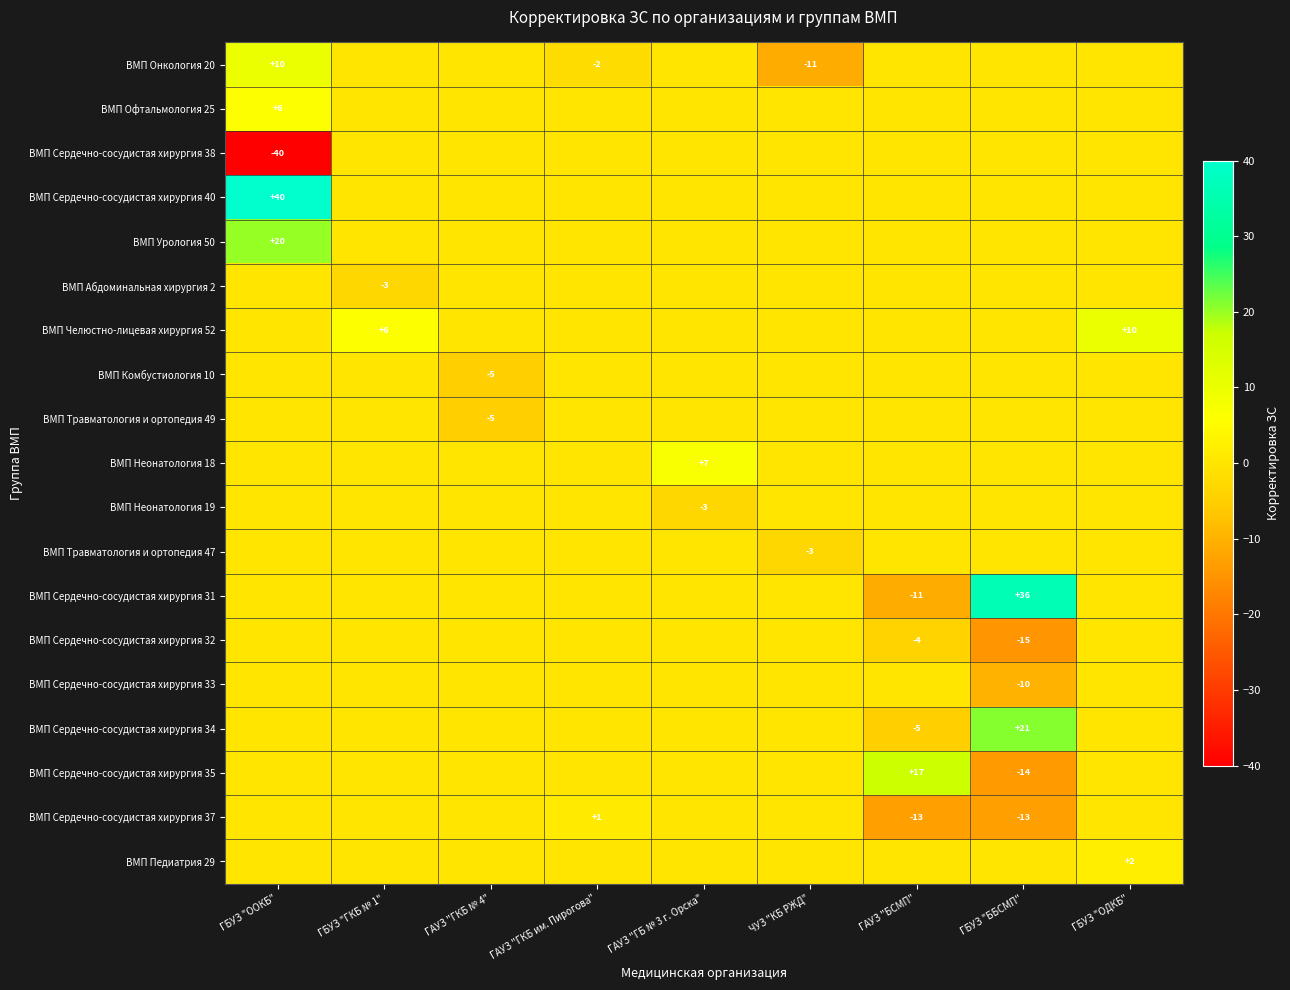

The value of ВМП Сердечно-сосудистая хирургия 34 at ГБУЗ "ББСМП" is 28. True or false?

False